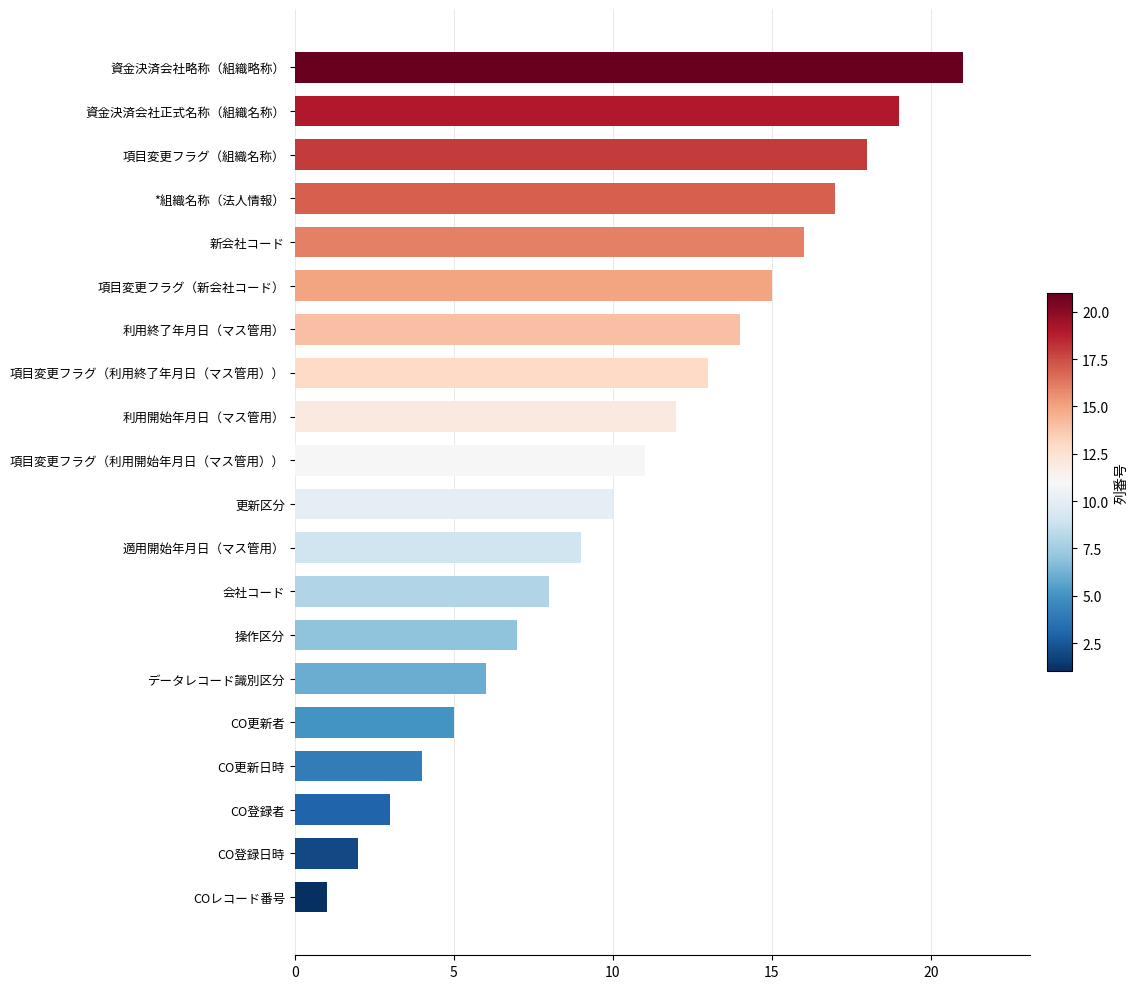

Reading bottom to top, list all the values displayed in this chart.

COレコード番号=1	CO登録日時=2	CO登録者=3	CO更新日時=4	CO更新者=5	データレコード識別区分=6	操作区分=7	会社コード=8	適用開始年月日（マス管用）=9	更新区分=10	項目変更フラグ（利用開始年月日（マス管用））=11	利用開始年月日（マス管用）=12	項目変更フラグ（利用終了年月日（マス管用））=13	利用終了年月日（マス管用）=14	項目変更フラグ（新会社コード）=15	新会社コード=16	*組織名称（法人情報）=17	項目変更フラグ（組織名称）=18	資金決済会社正式名称（組織名称）=19	資金決済会社略称（組織略称）=21